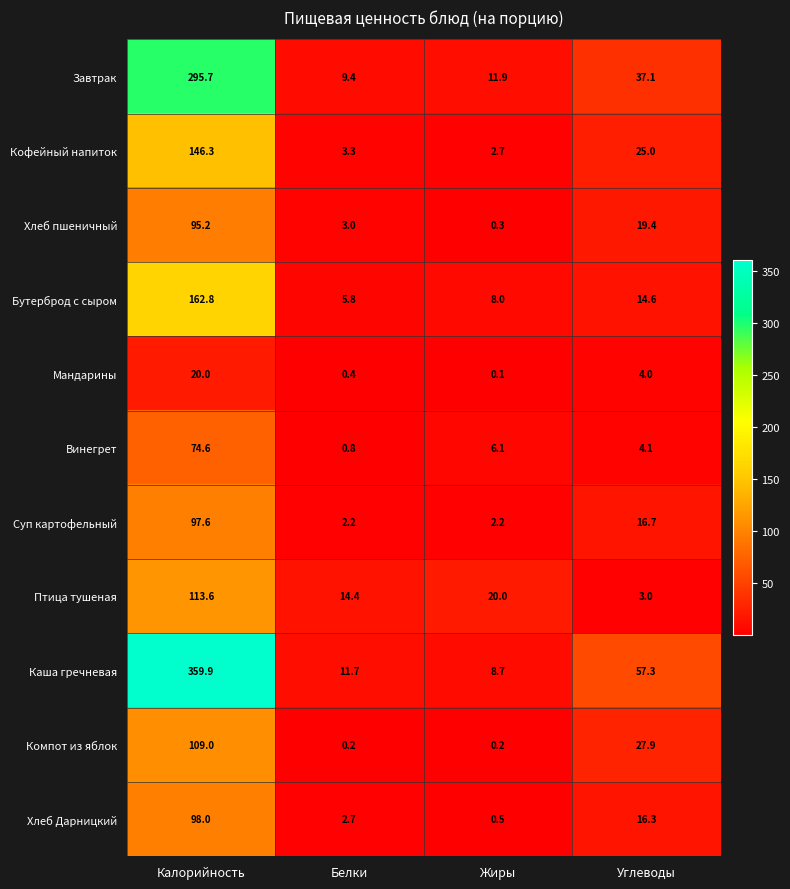

True or false: Хлеб пшеничный has a value of 142.9 at Калорийность.

False